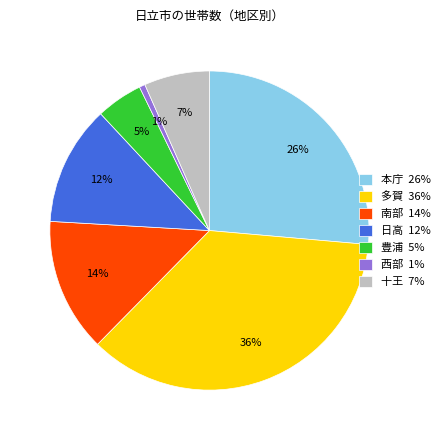

Do 十王 7% and 豊浦 5% together represent more than half of the pie?

No